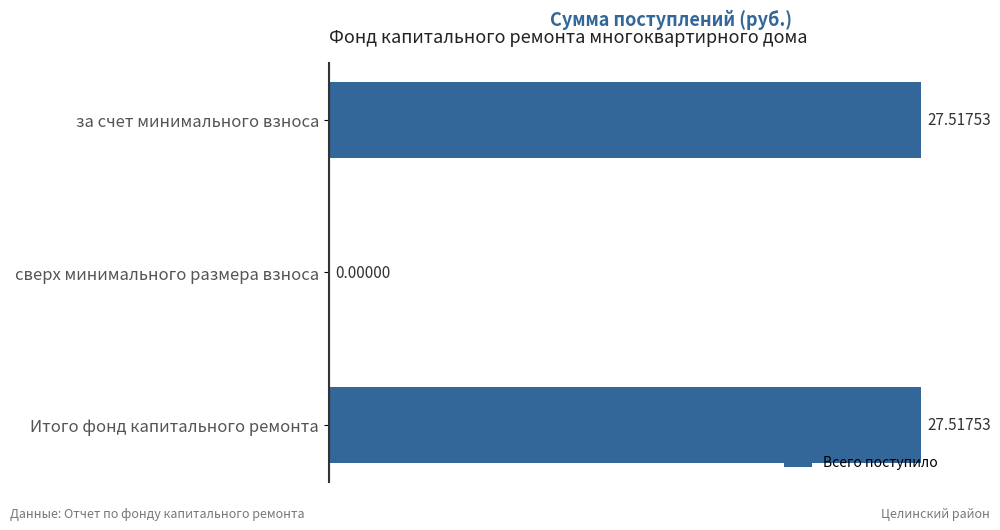

Which has a higher value, Итого фонд капитального ремонта or сверх минимального размера взноса?

Итого фонд капитального ремонта